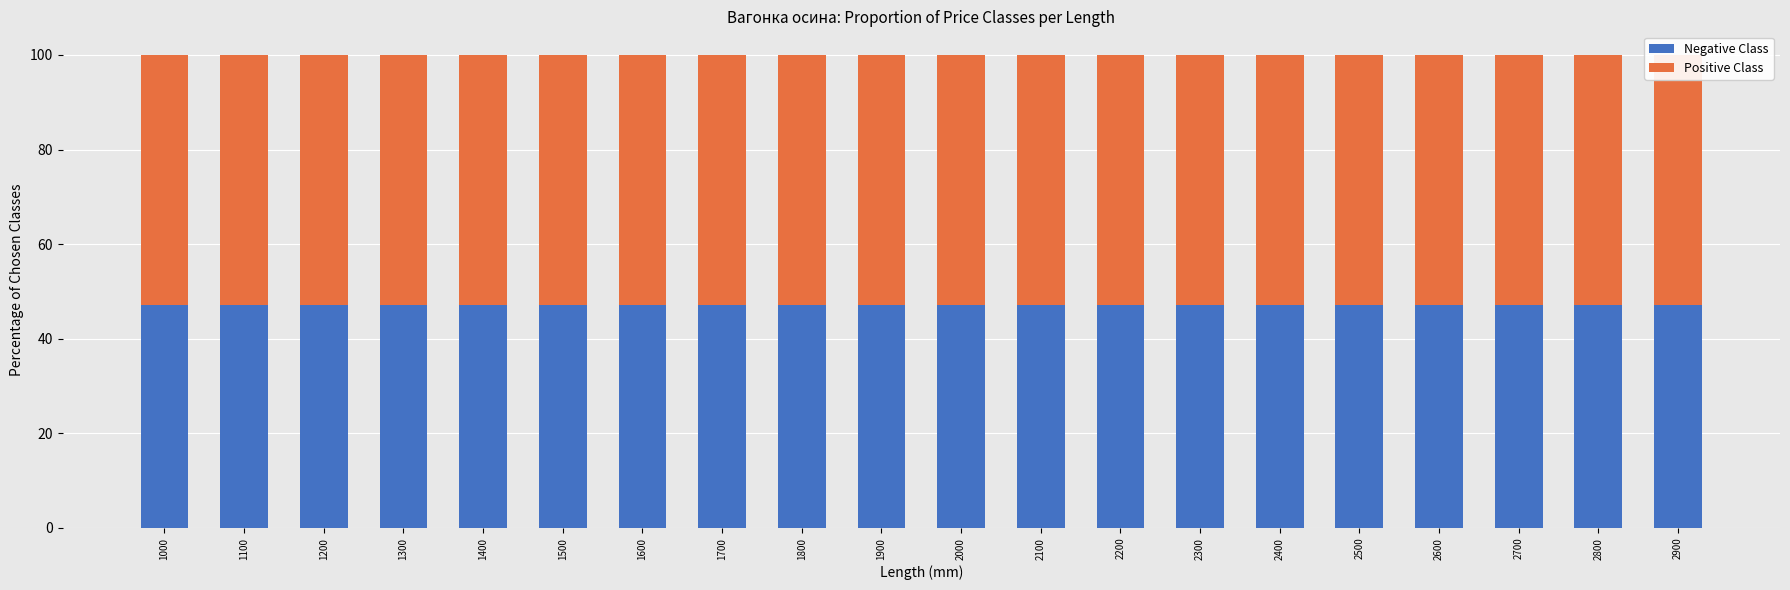

Which has a higher value, 2300 or 1200?

2300